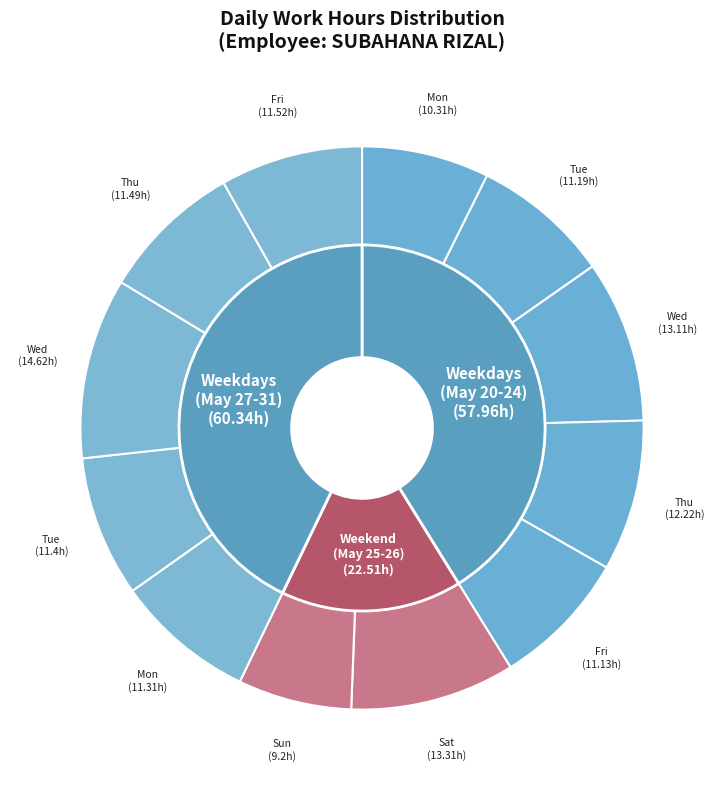

How many segments does this pie chart have?

12